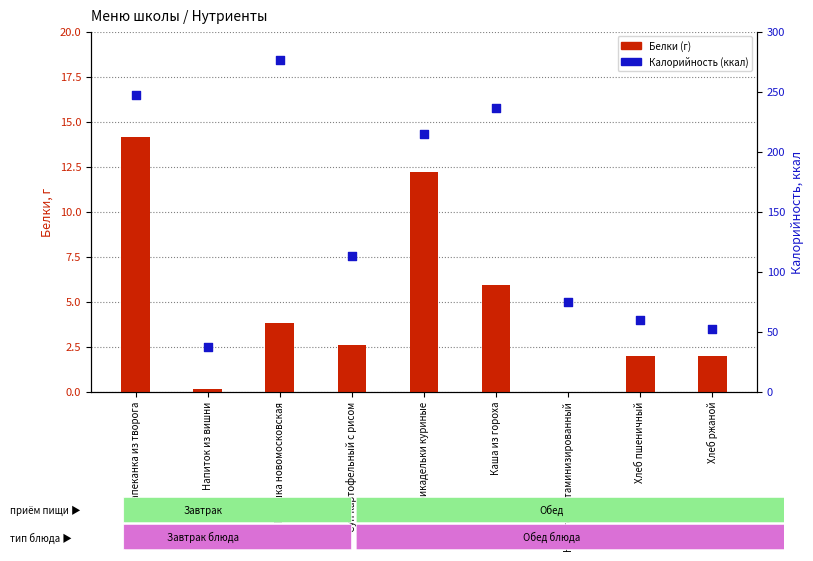

Which series has the widest spread of Y values?

Калорийность (ккал)